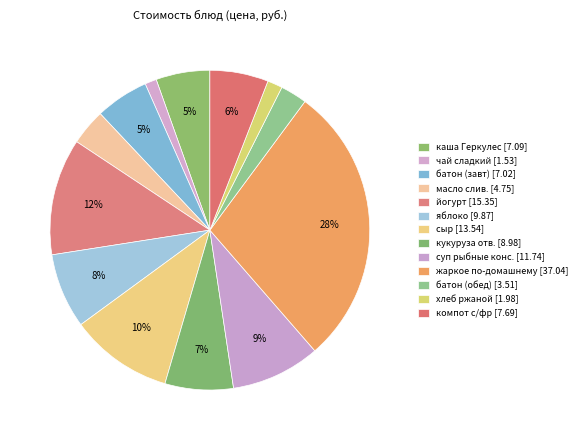

Count the number of slices in the pie.

13